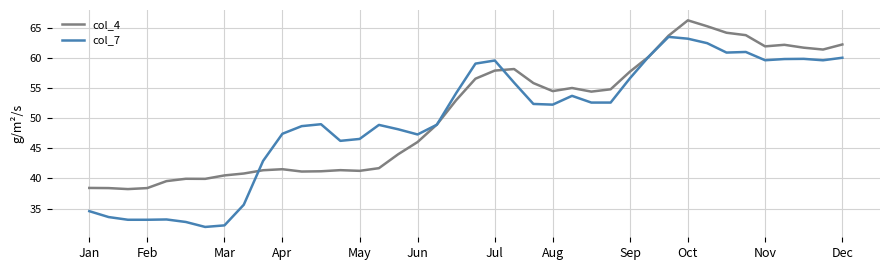

Rank the series by their maximum value, from highest to lowest.

col_4, col_7